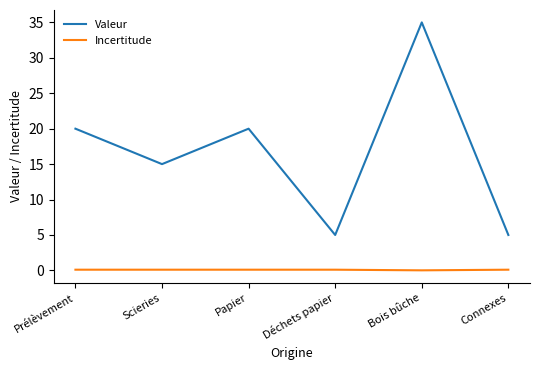

What is the difference between the second highest and minimum values in the Valeur series?

15.0